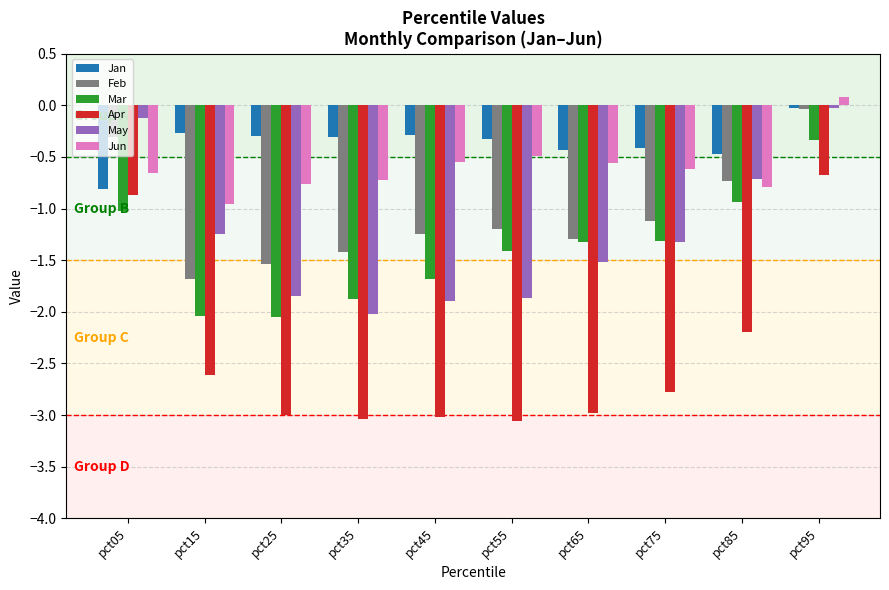

How many data points in Apr are above -2?

2